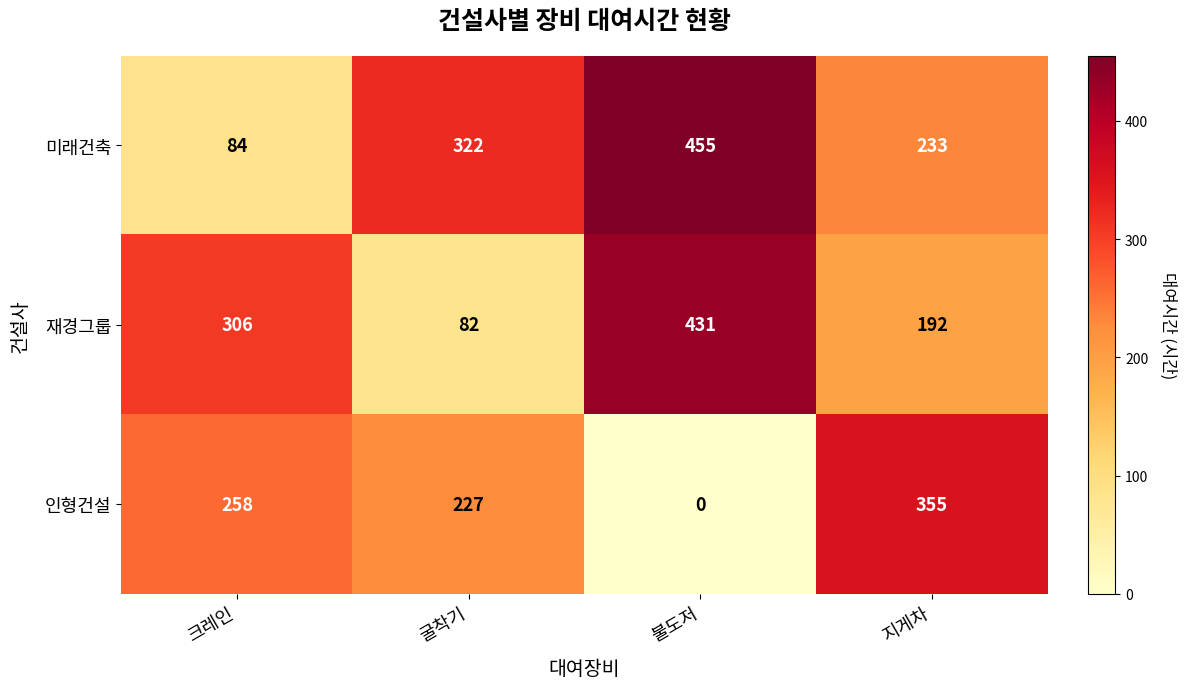

True or false: 인형건설 has a value of 402 at 크레인.

False